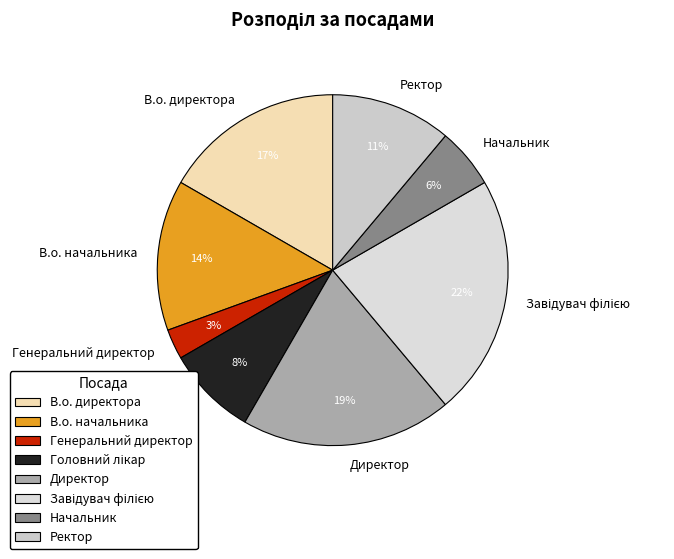

To the nearest percent, what is the difference between the largest and smallest slice percentages?

19%